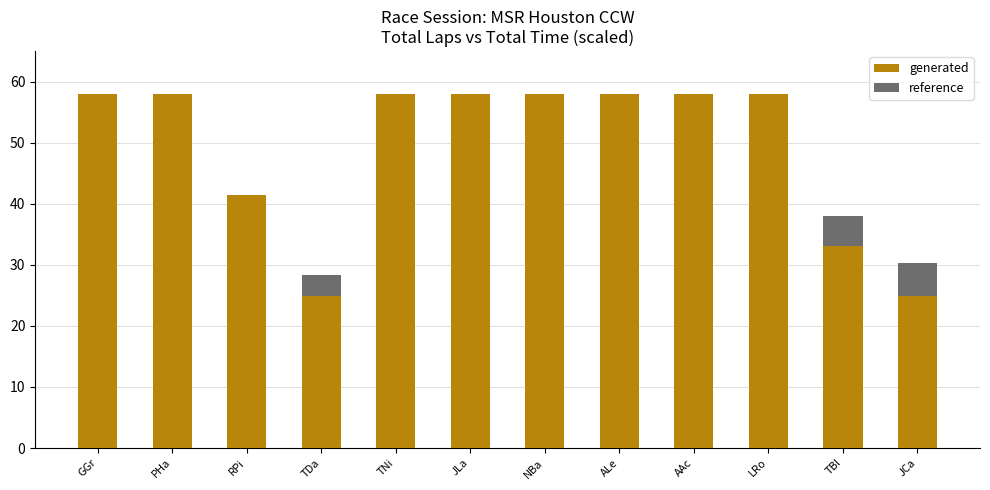

What are all the series names shown in the legend?

generated, reference